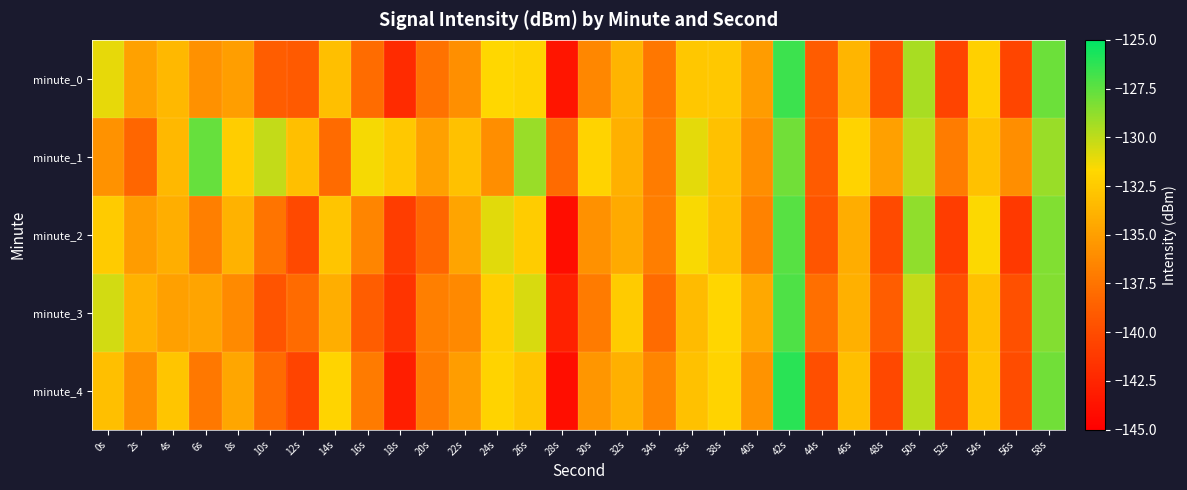

What is the smallest value displayed?

-144.1